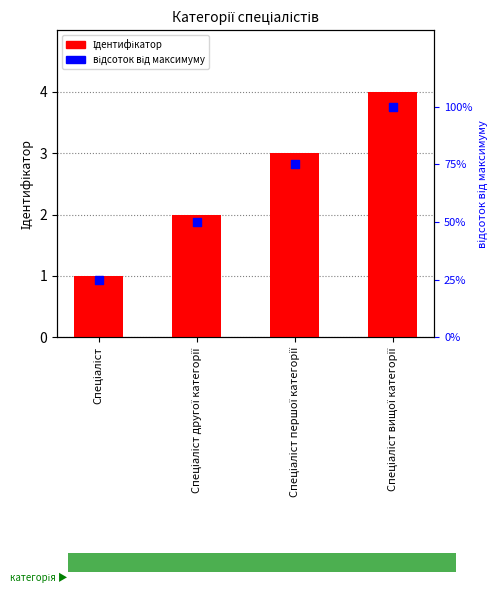

What are all the series names shown in the legend?

Ідентифікатор, відсоток від максимуму